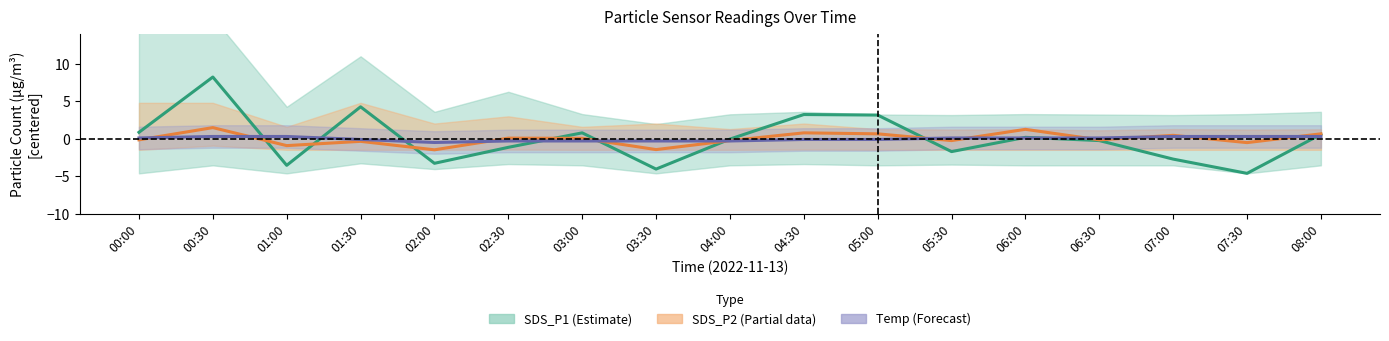

Is it true that Temp (Forecast) equals -0.0 at 05:00?

False